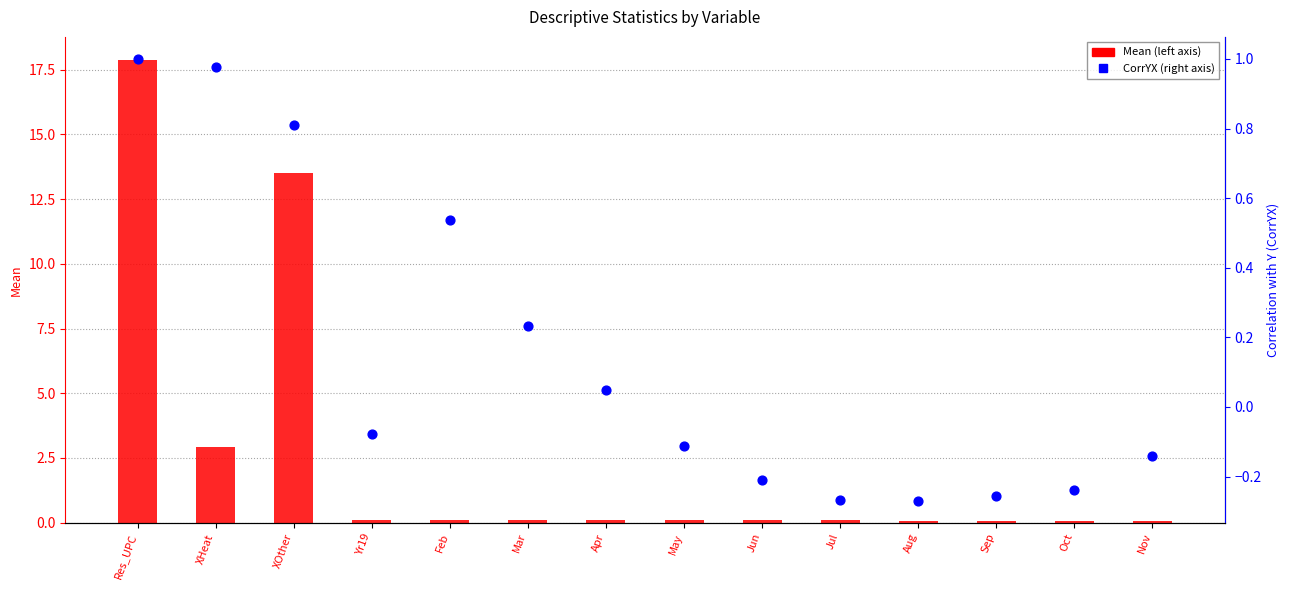

At how many categories does at least one series exceed 17?

1